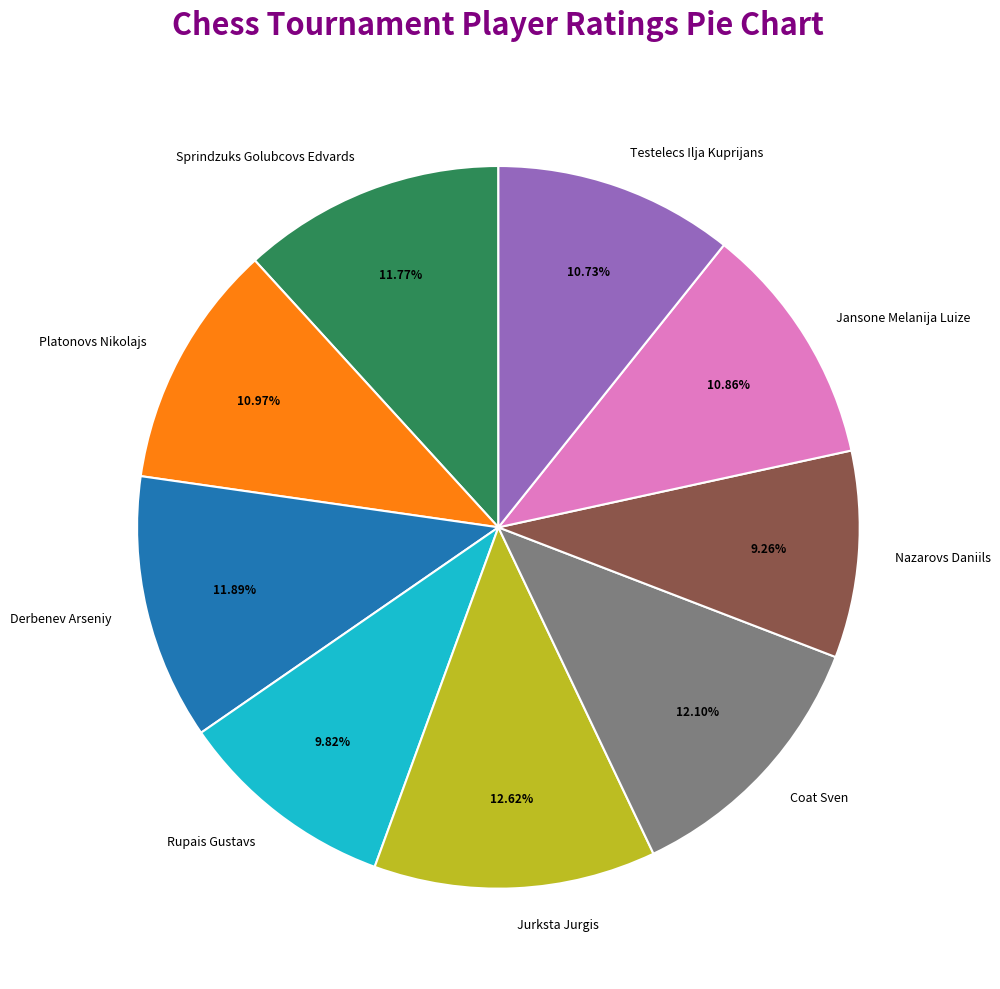

What percentage do Platonovs Nikolajs and Testelecs Ilja Kuprijans together represent?

21.7%